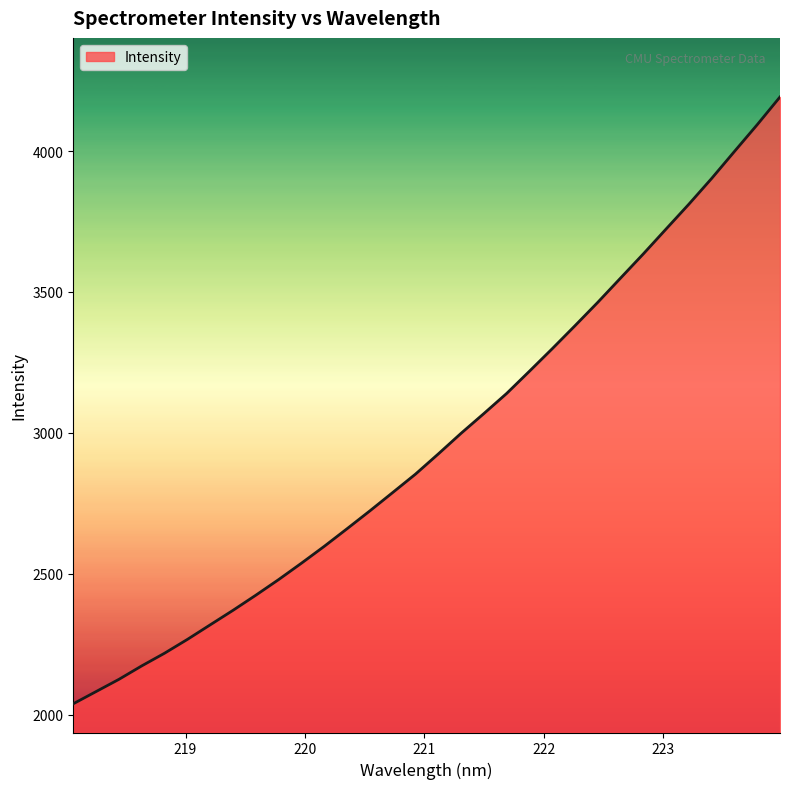

What is the minimum value shown in the chart?

2038.9